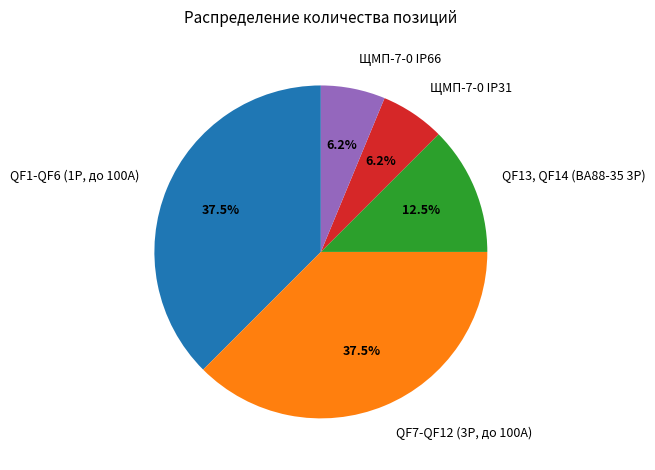

Count the number of slices in the pie.

5